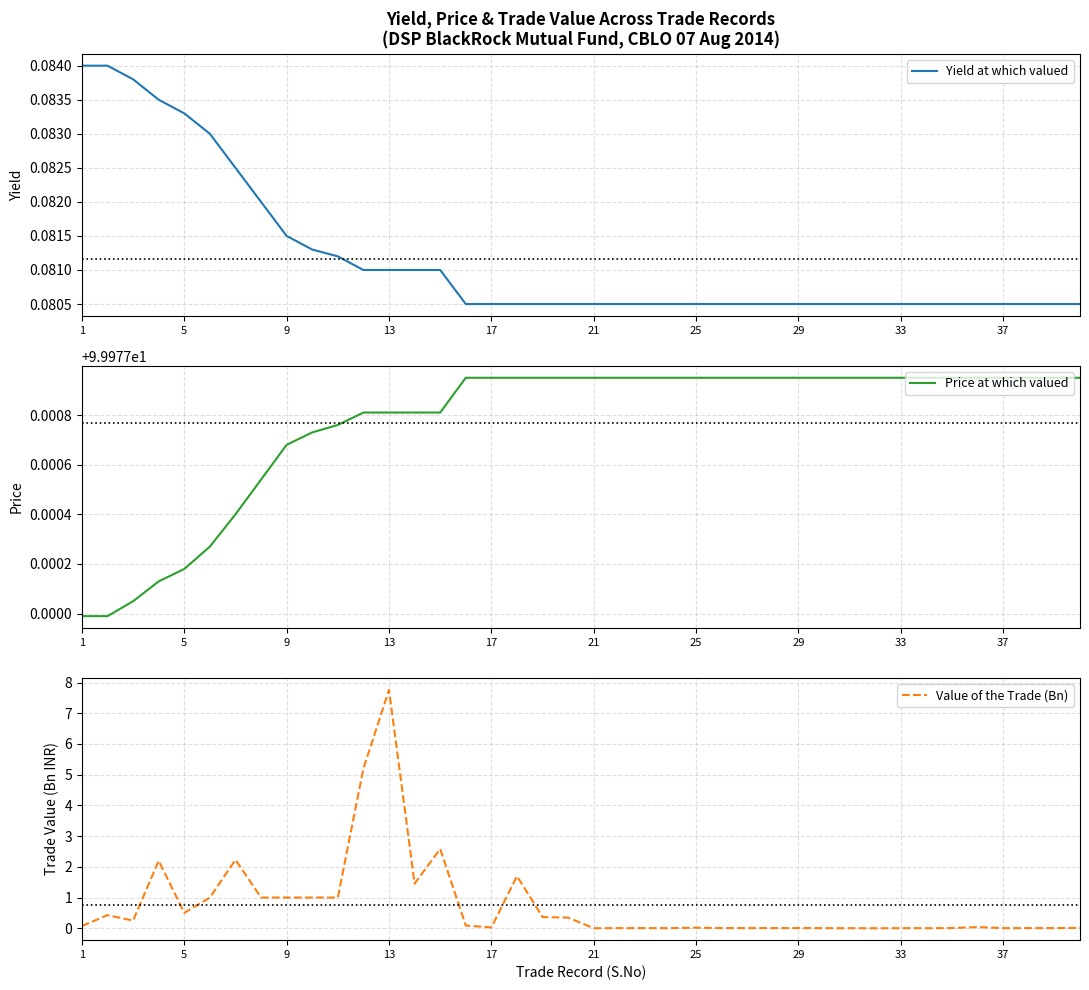

The value of Value of the Trade (Bn) at 29 is 0.0. True or false?

True